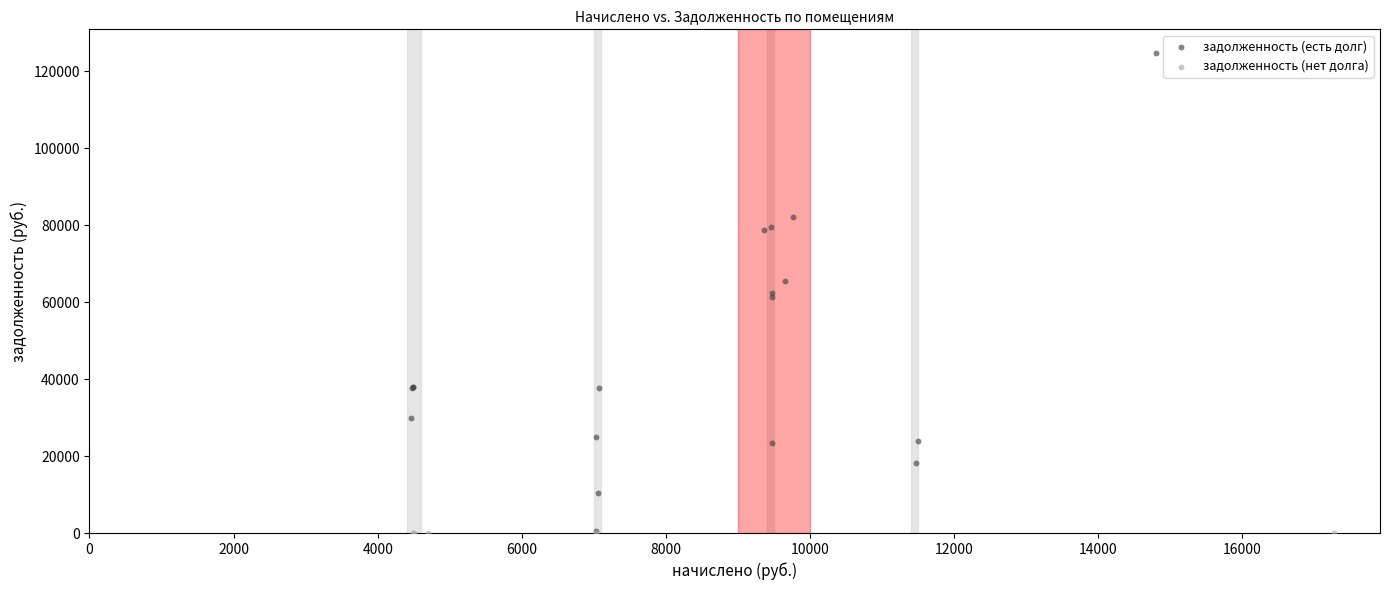

Which series reaches the maximum Y coordinate?

задолженность (есть долг)